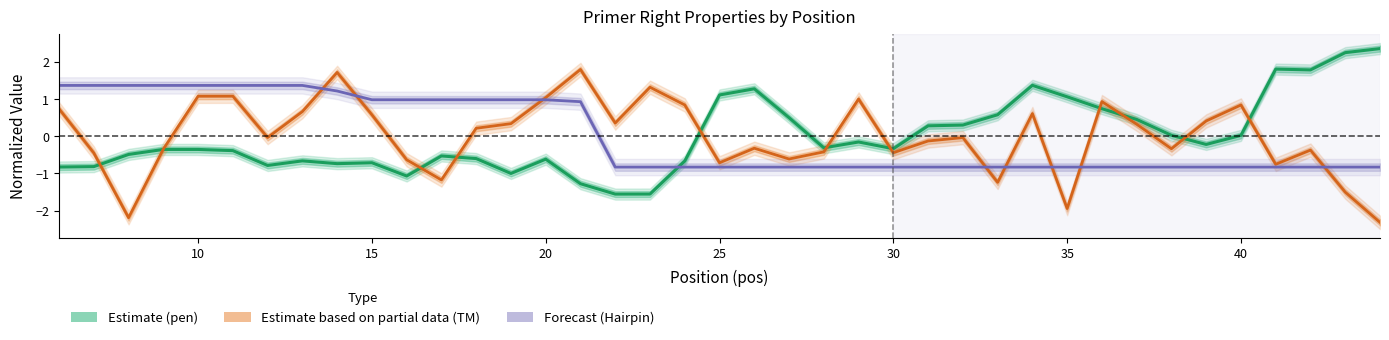

What is the maximum value shown in the chart?

2.4